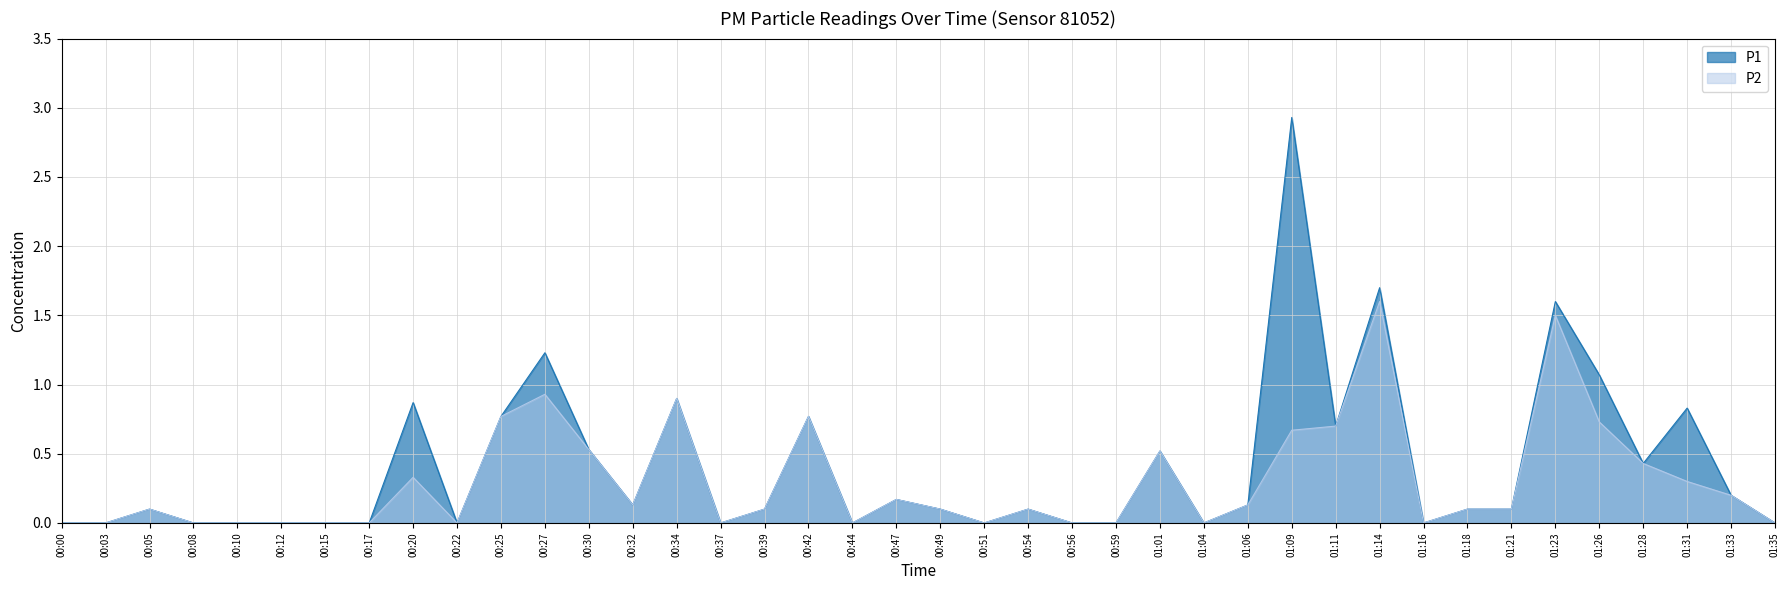

How many interior local valleys does the P2 series have?

7